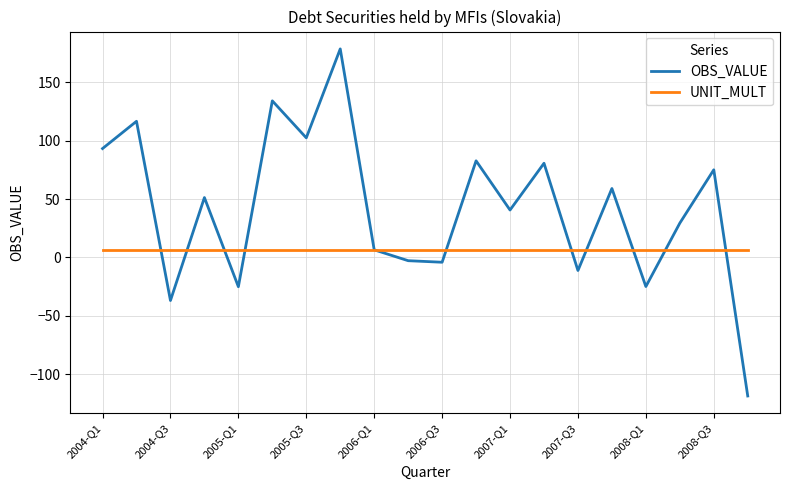

Count the number of categories in the chart.

20